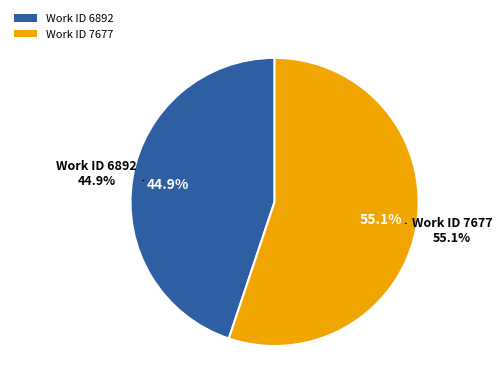

To the nearest percent, what is the difference between the largest and smallest slice percentages?

10%